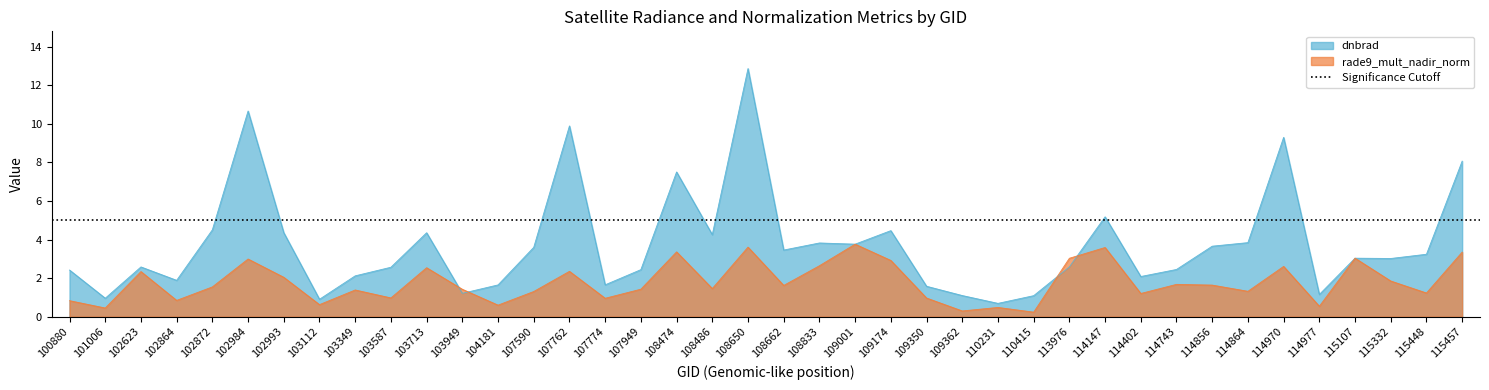

How many data points in dnbrad are less than 3?

19